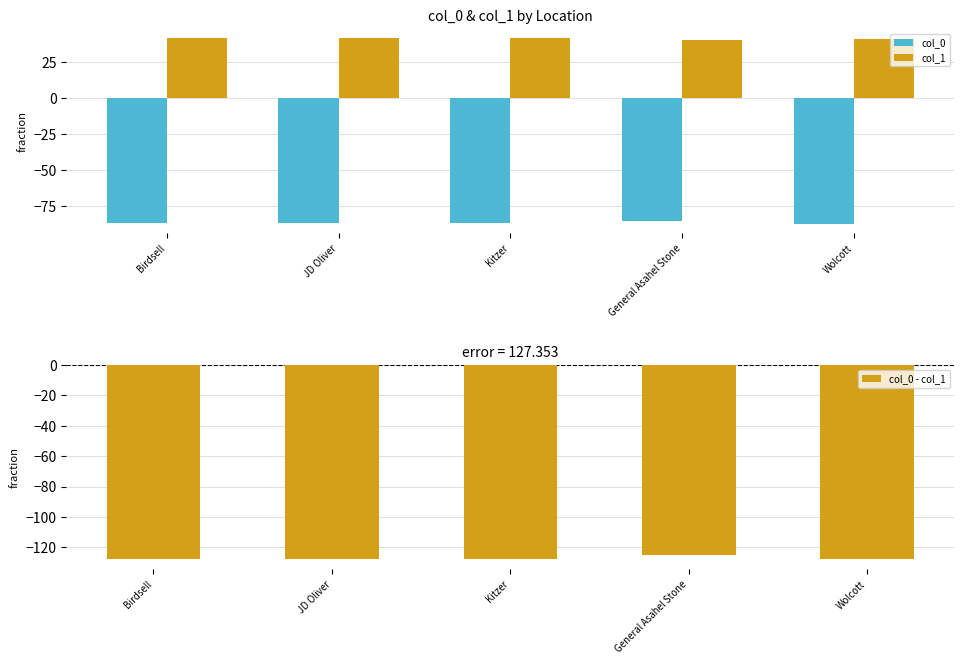

Rank the series by their maximum value, from highest to lowest.

col_1, col_0, col_0 - col_1